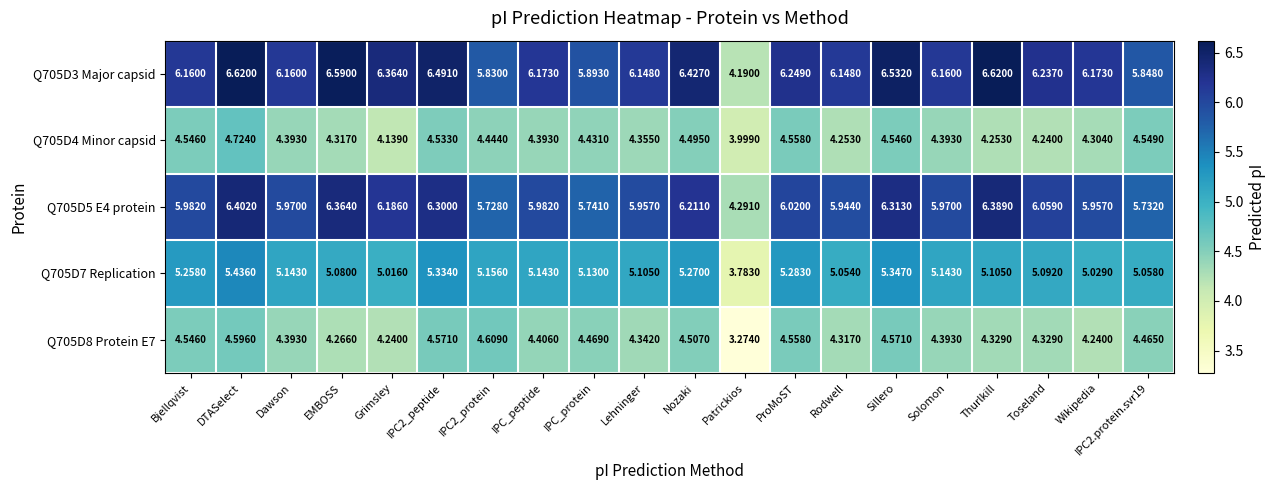

Is the value of Q705D4 Minor capsid at Nozaki greater than the value of Q705D3 Major capsid at Sillero?

No